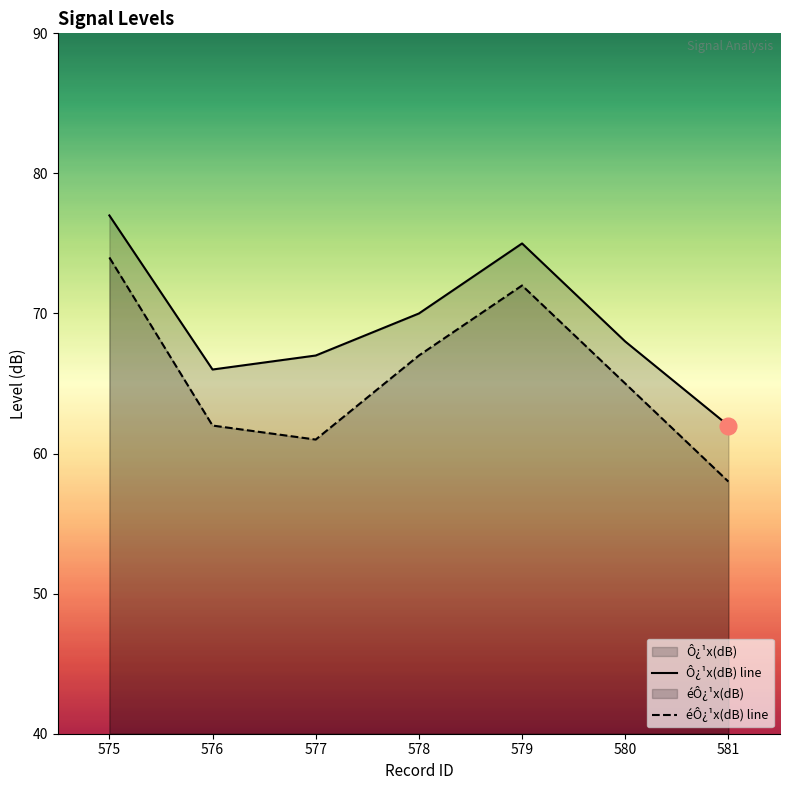

Which has a higher value, 578 or 580?

578